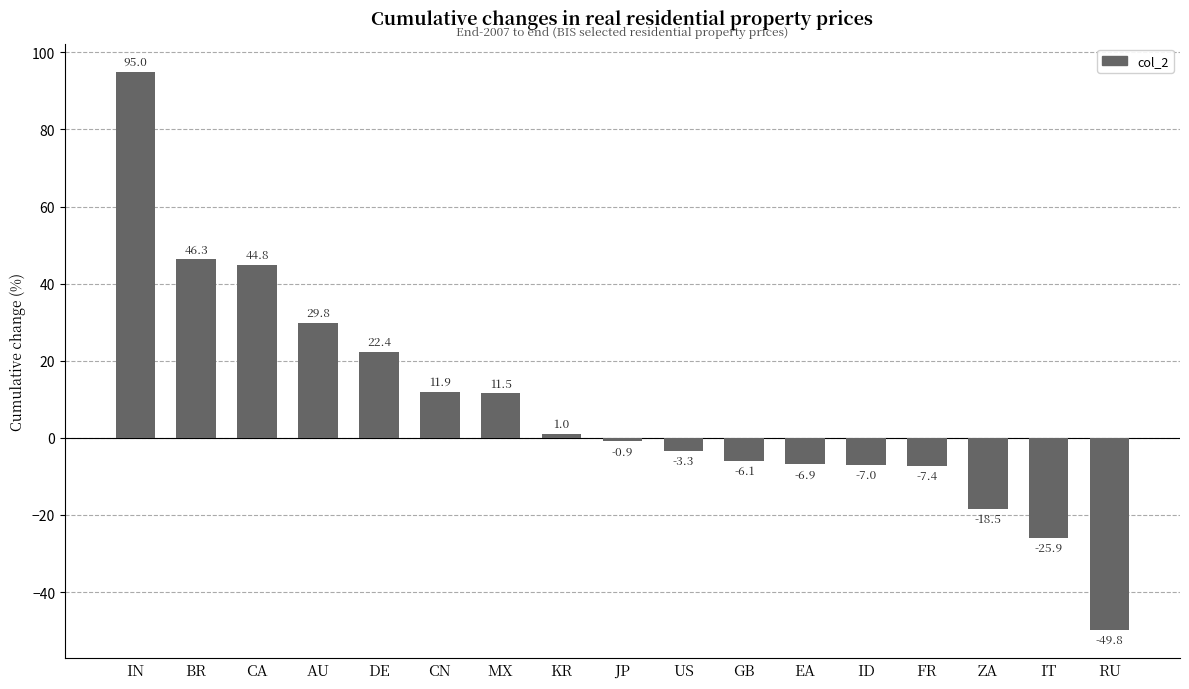

At which label does the data first exceed 0?

IN